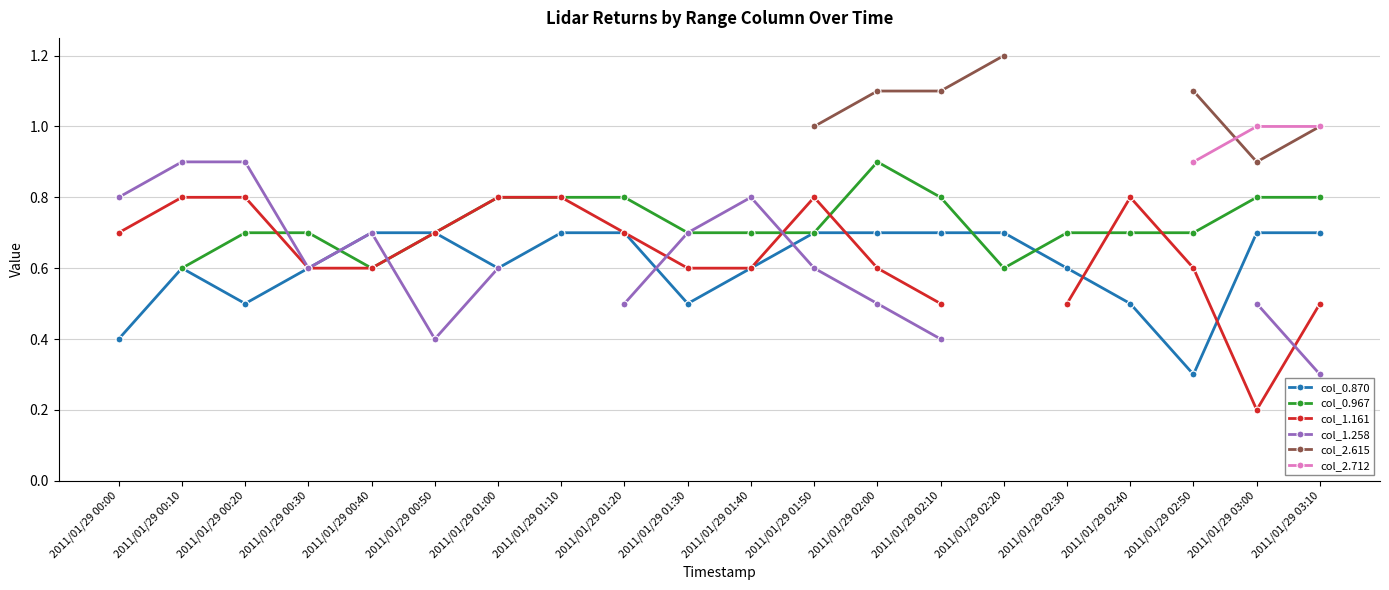

What position from the right is 2011/01/29 01:10?

13